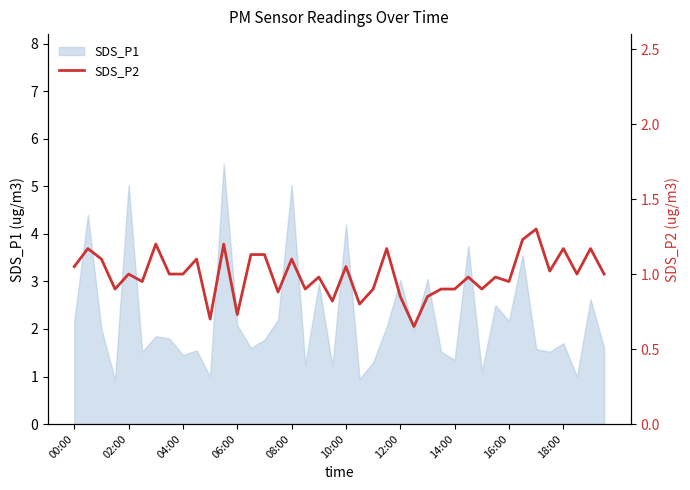

Where is the data nearest to the value 0?

25